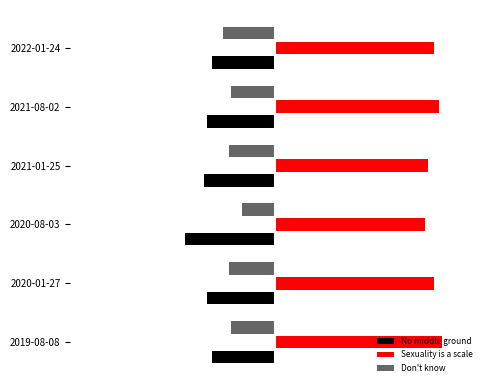

Which series has the largest total across all categories?

Sexuality is a scale